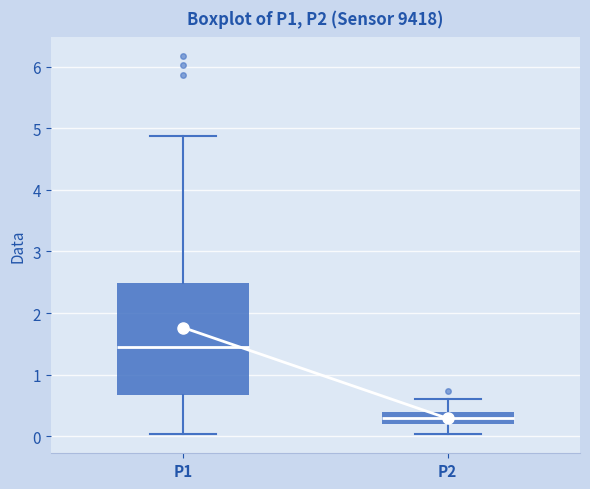

Reading left to right, transcribe this box plot: for each box, give where its median line is, the range the box spans, and where its two whiskers end, as read against the y-axis. The values are not printed on the chart, so give them approximately, as read against the axis.

P1: median 1.5, box 0.7 to 2.5, whiskers 0.0 to 4.9
P2: median 0.3, box 0.2 to 0.4, whiskers 0.0 to 0.6